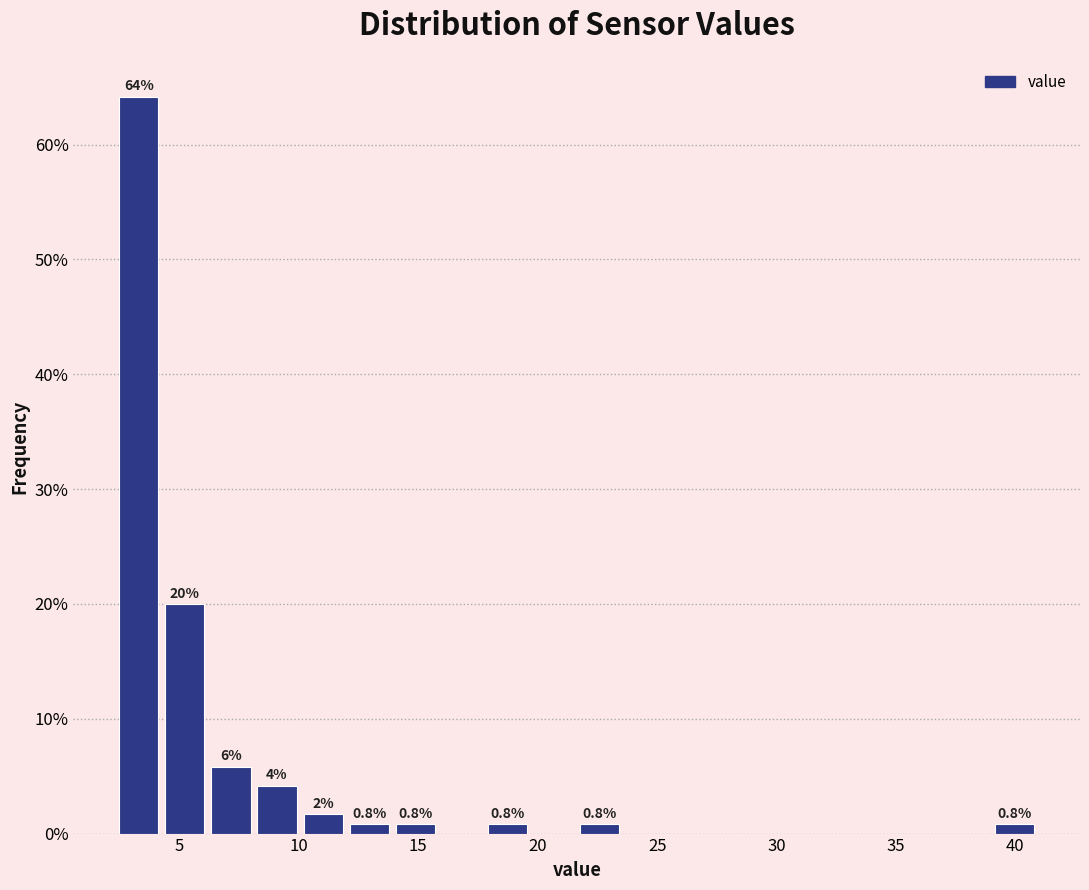

Read against the x-axis, roughly where is the centre of the tallest bar?

3.5